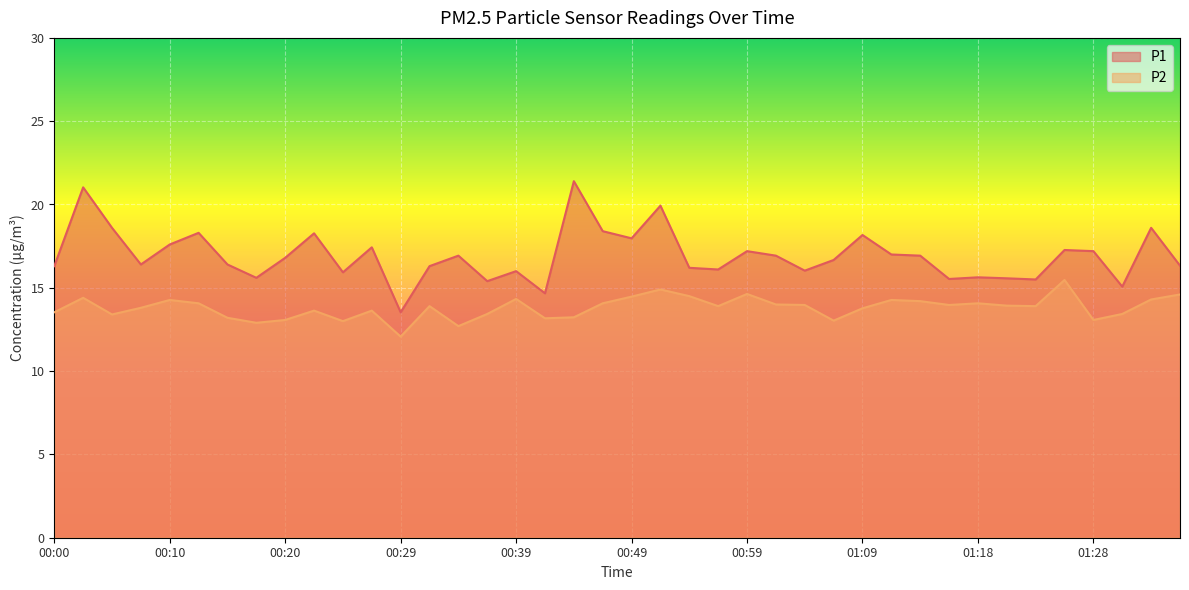

How many lines are shown in the chart?

2